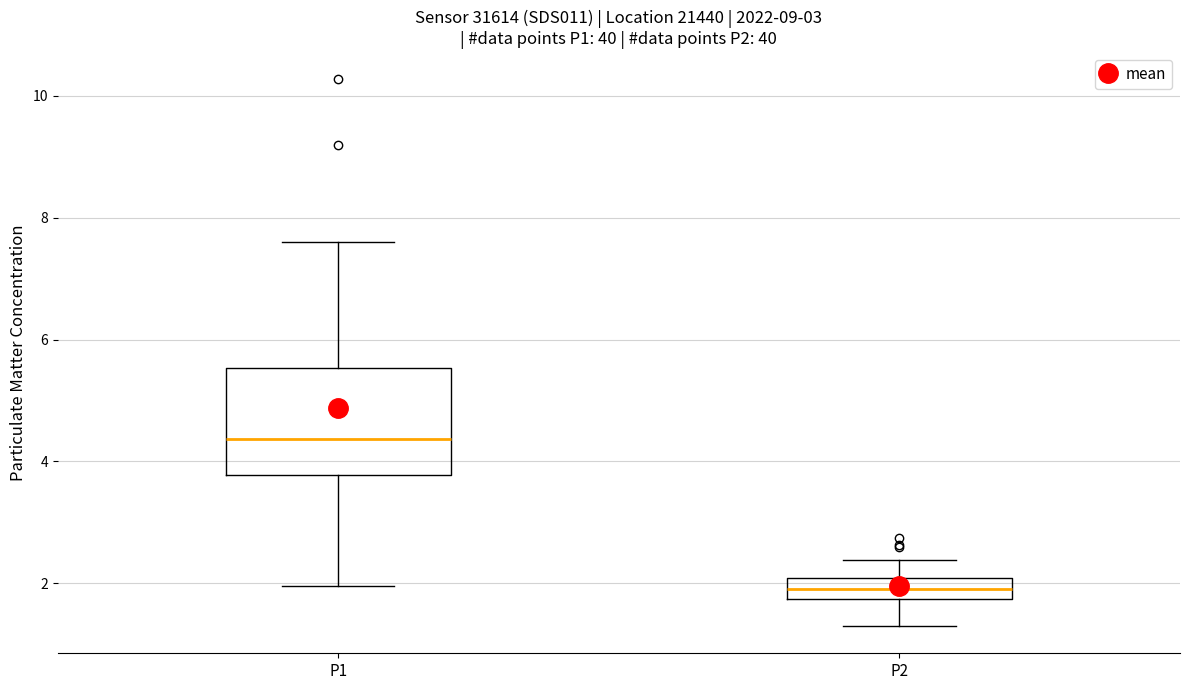

Which box has the highest median line?

P1